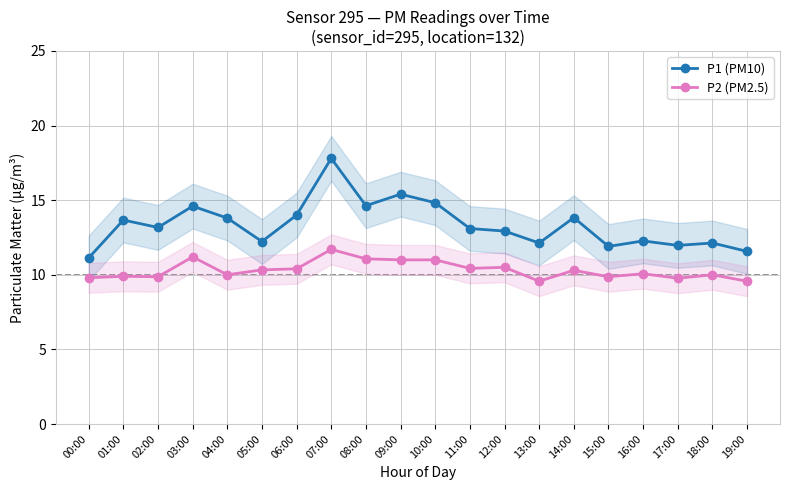

What is the minimum value for P2 (PM2.5)?

9.6